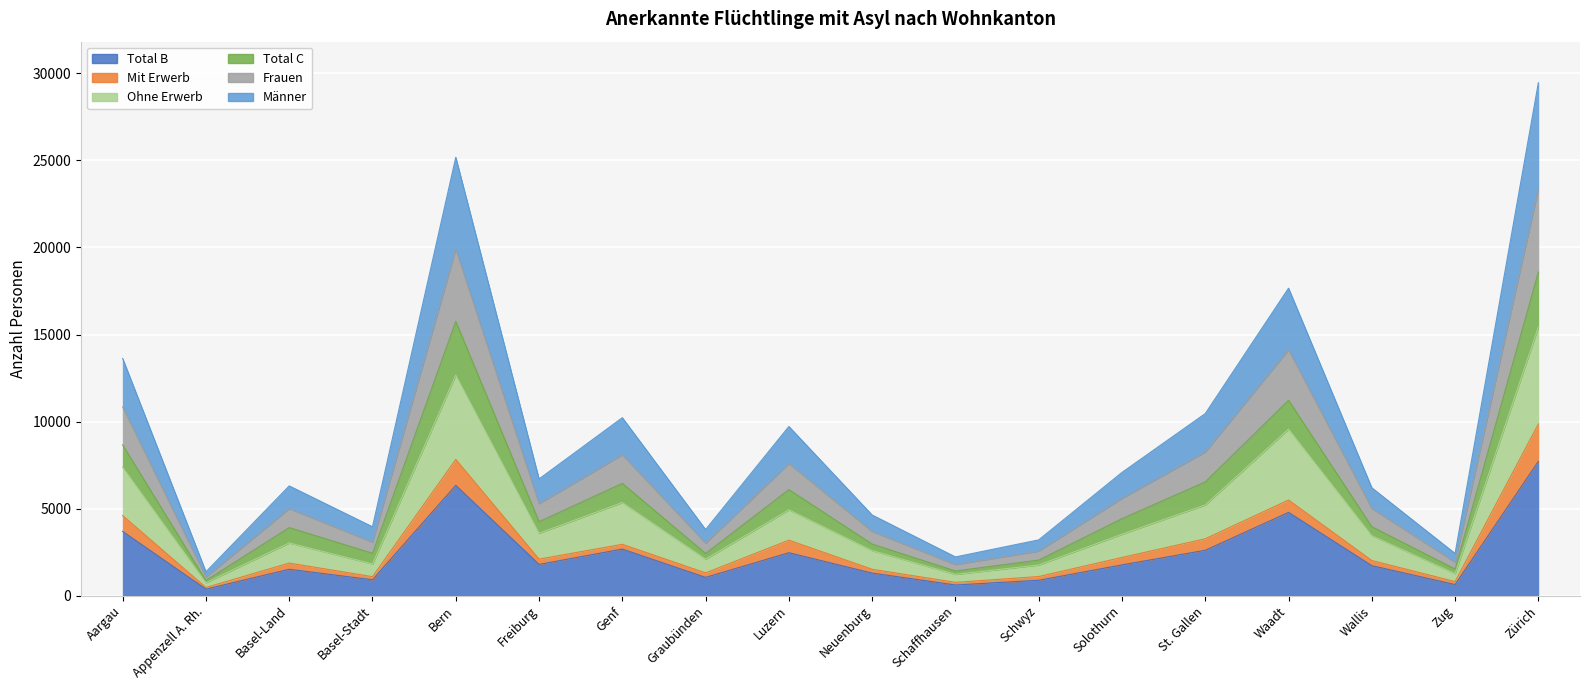

True or false: Ohne Erwerb and Total C cross at least once.

False